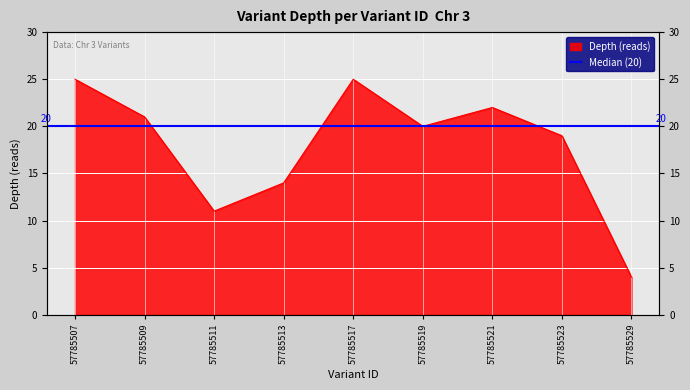

The value at 57785509 is 21. True or false?

True